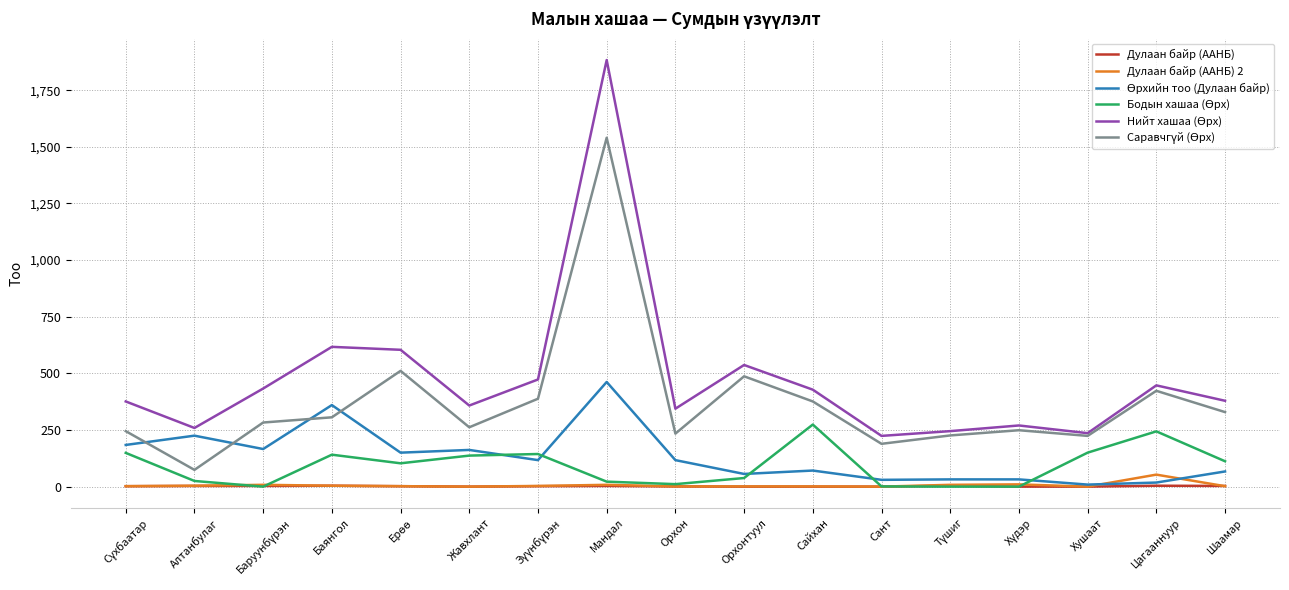

At which category is the sum across all series the highest?

Мандал